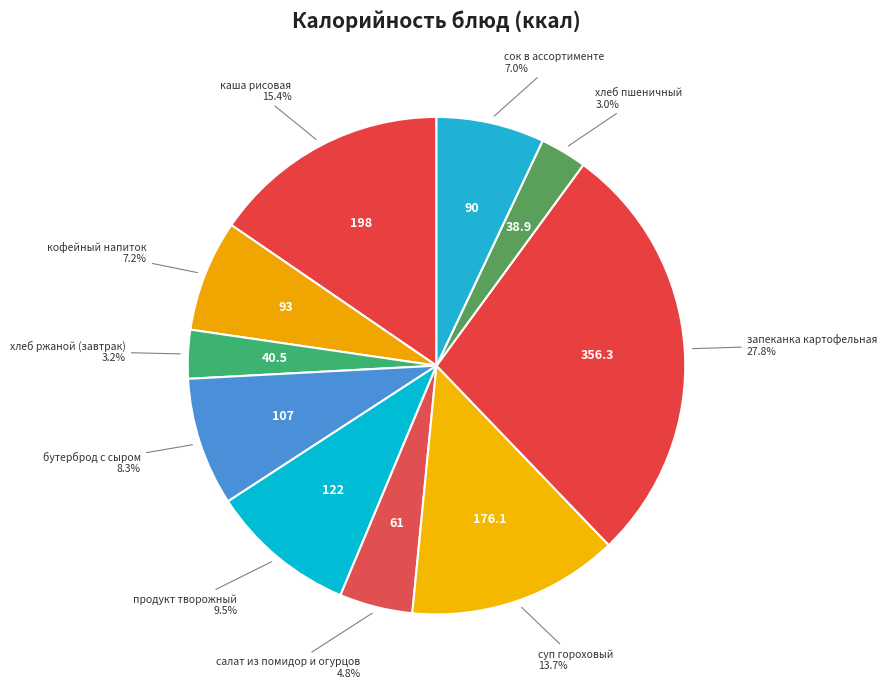

How many segments does this pie chart have?

10